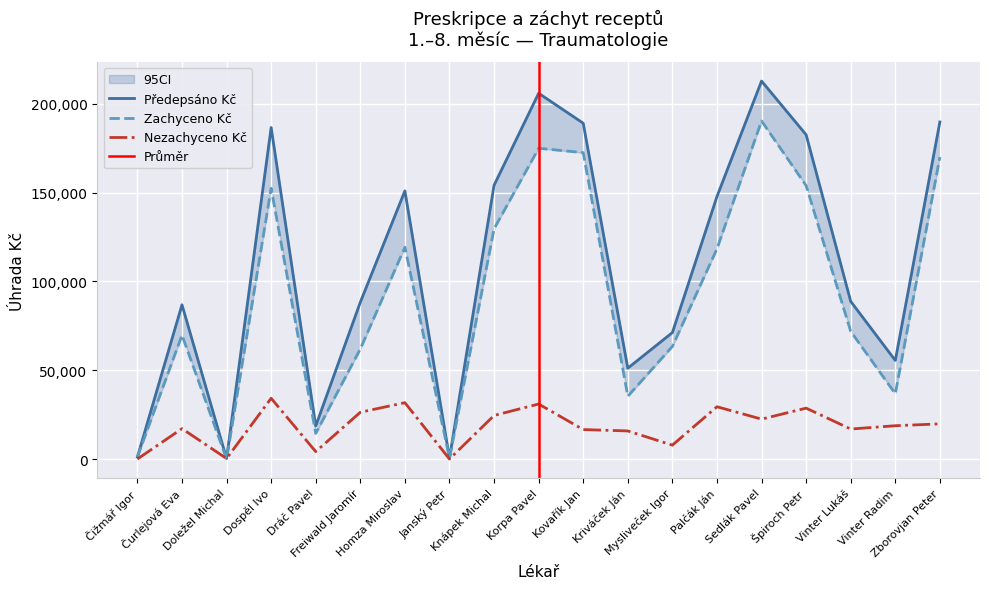

The value of Nezachyceno Kč at Knápek Michal is 11681.4. True or false?

False